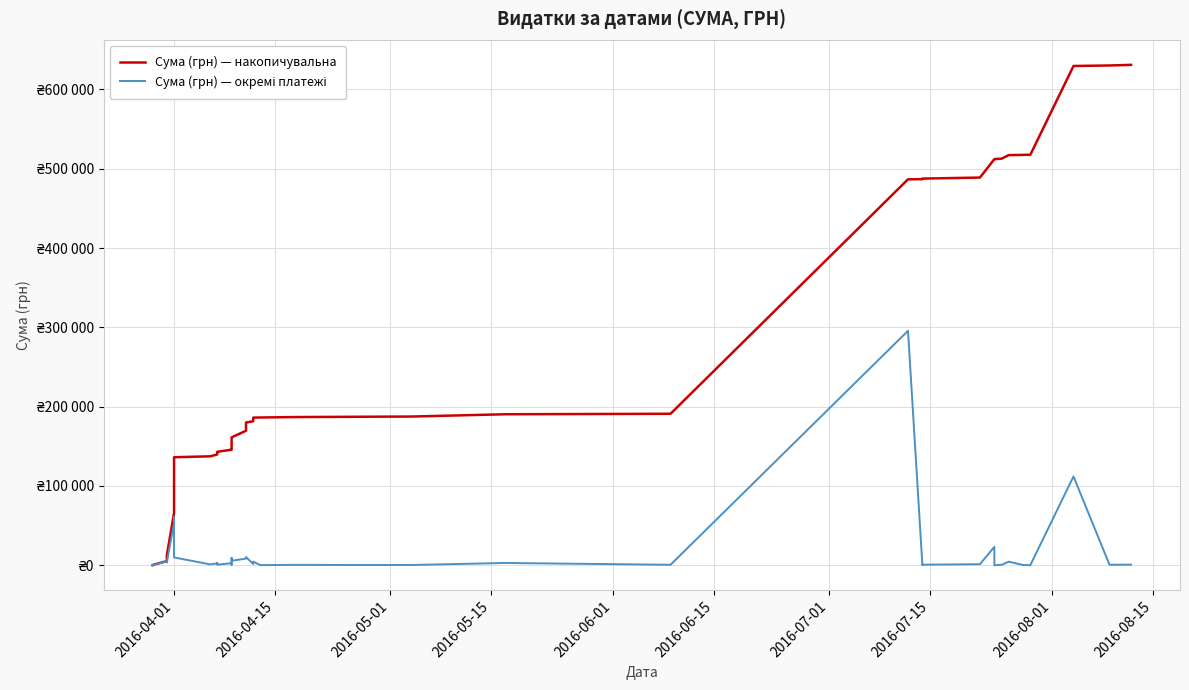

What is the sum of all Сума (грн) — окремі платежі values?

630977.9